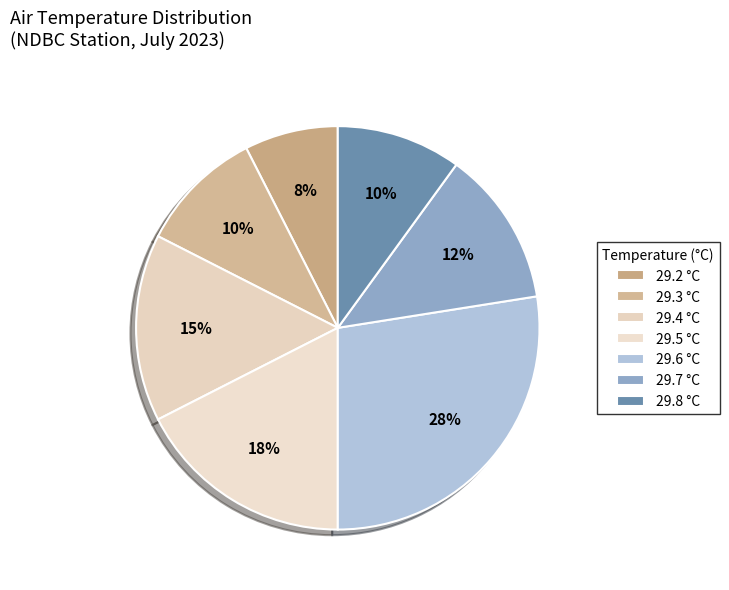

True or false: 29.6 accounts for 22% of the total.

False